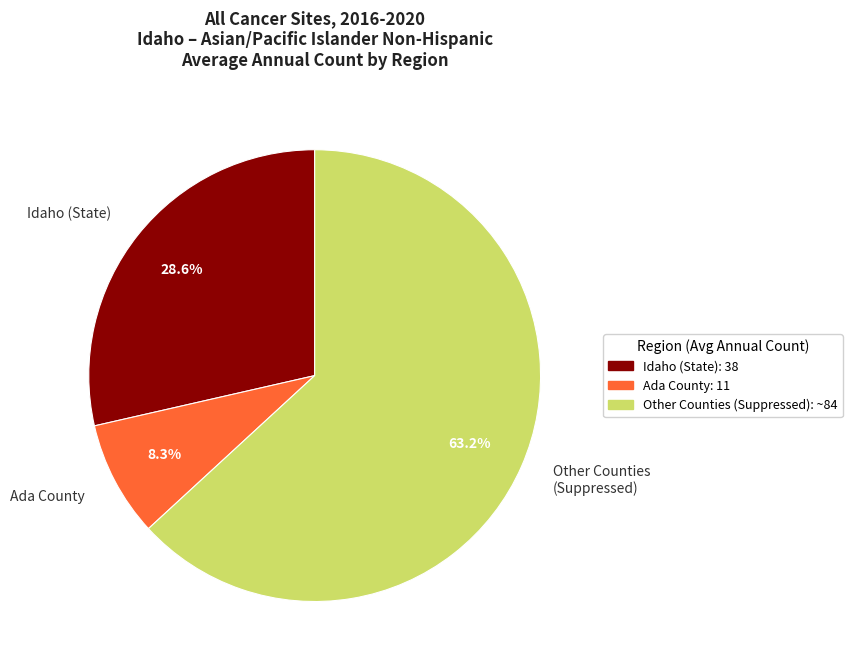

Combined, do Other Counties (Suppressed) and Idaho (State) account for over 50%?

Yes